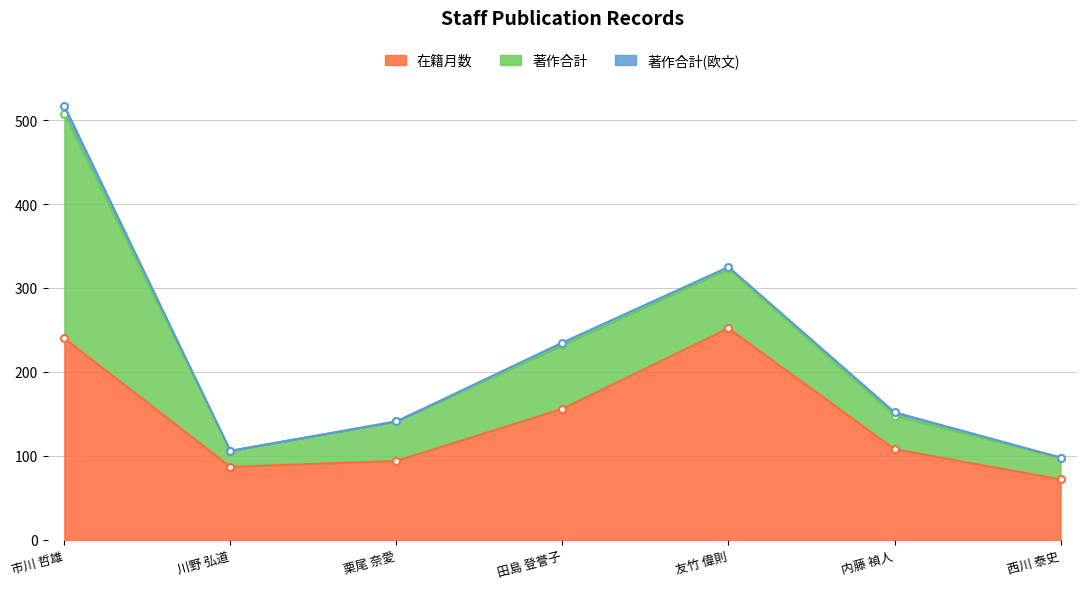

At how many categories does at least one series exceed 153?

3